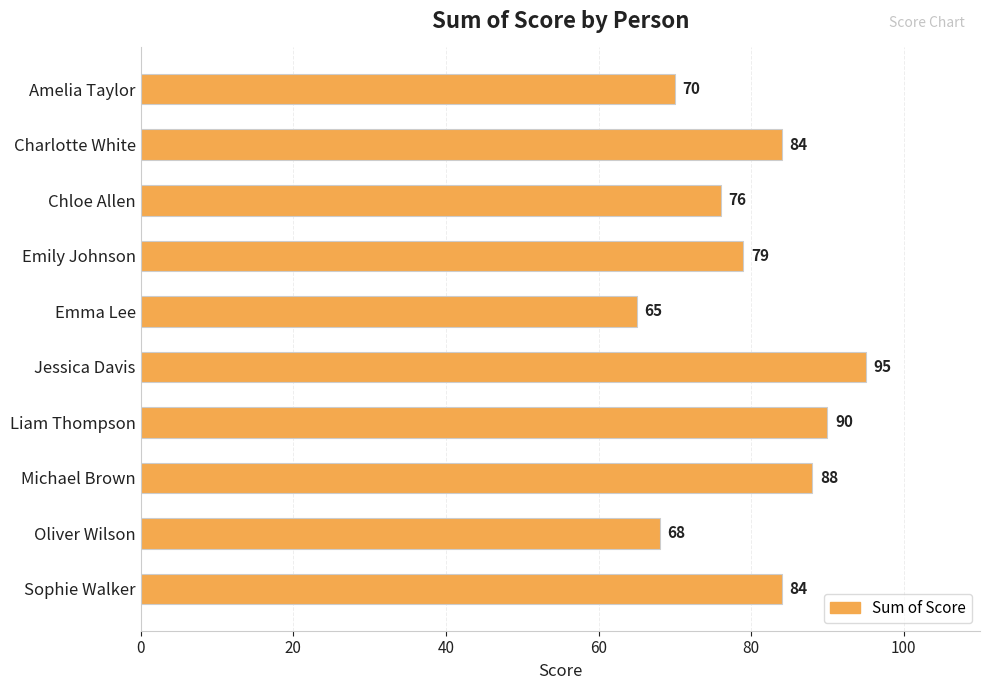

Reading top to bottom, transcribe all the data shown in this chart.

70	84	76	79	65	95	90	88	68	84